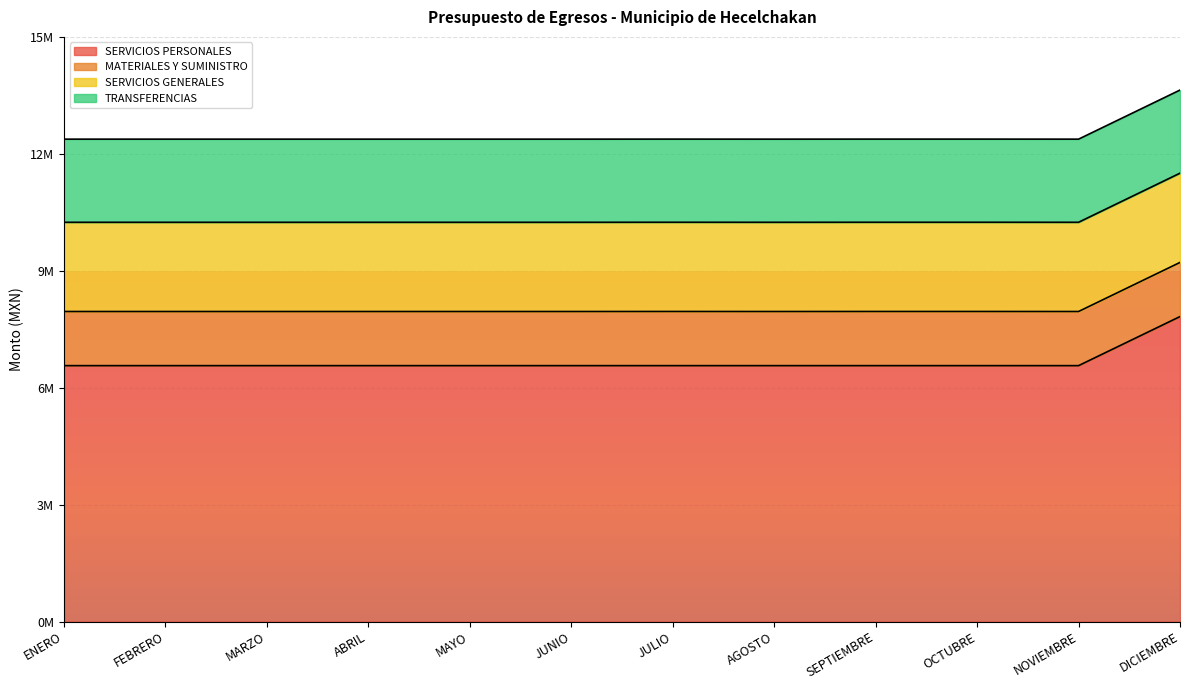

Does the chart display data point markers on the line(s)?

No